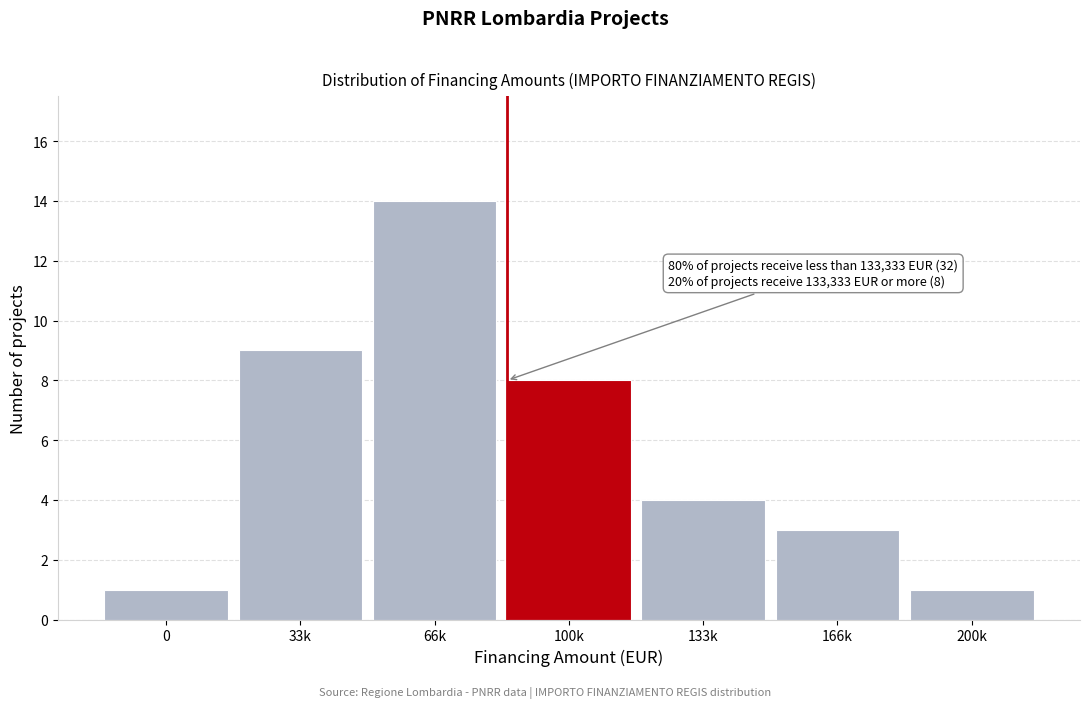

Reading left to right, list all the values displayed in this chart.

0=1	33k=9	66k=14	100k=8	133k=4	166k=3	200k=1